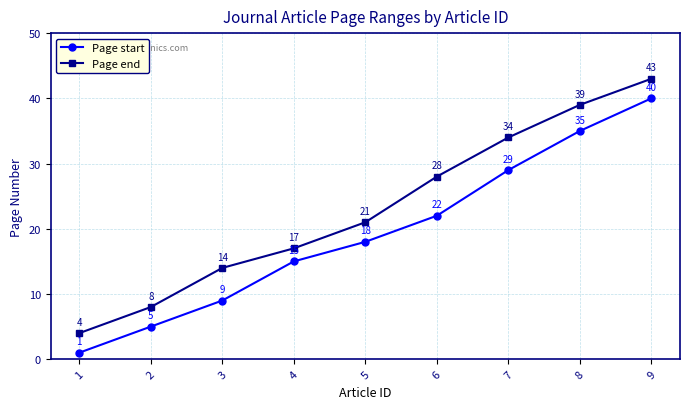

What is the spread (max minus min) of values at 3?

5